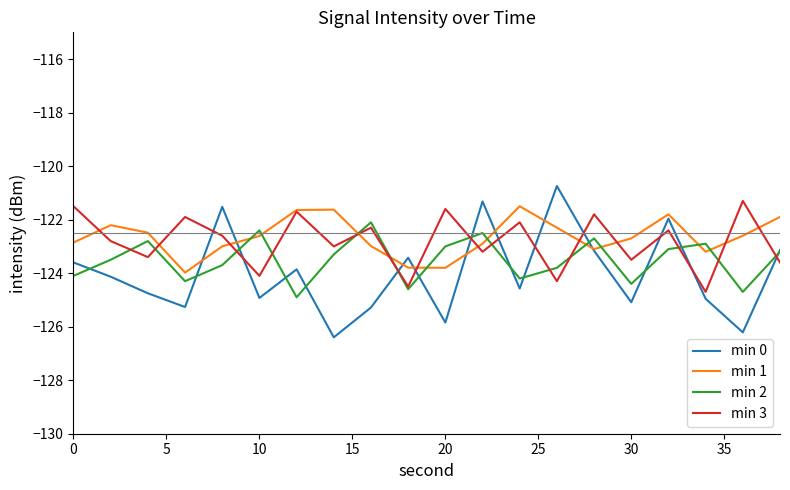

At how many categories does at least one series exceed -125?

20